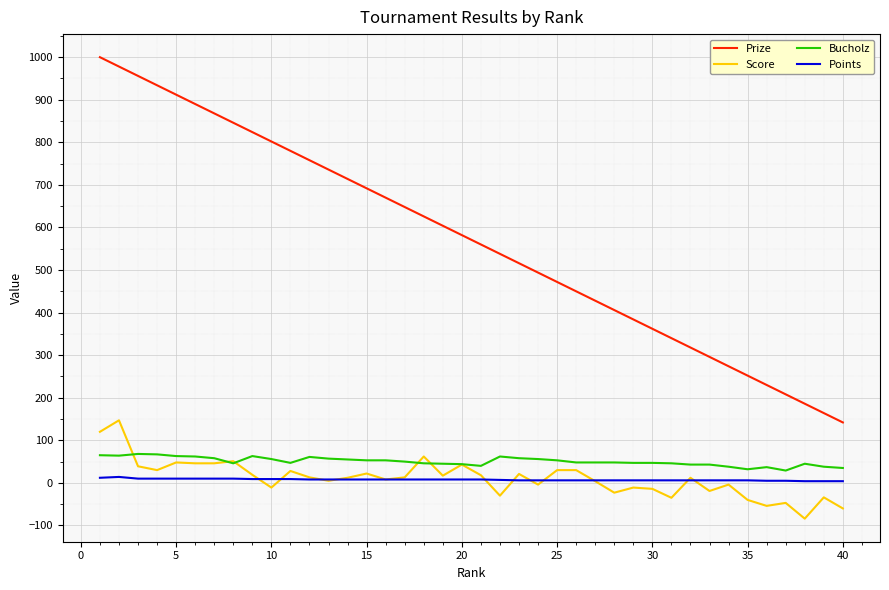

Which series has the widest spread of values?

Prize